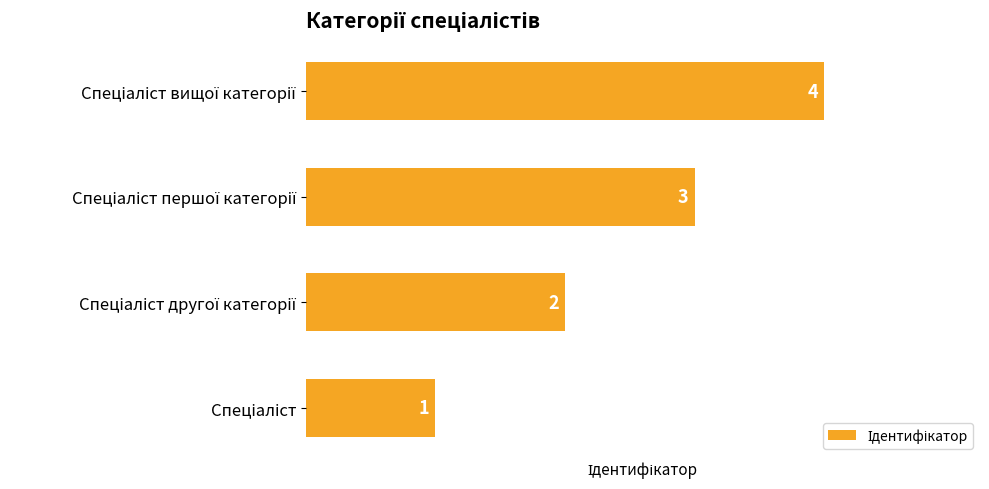

What is the greatest value displayed?

4